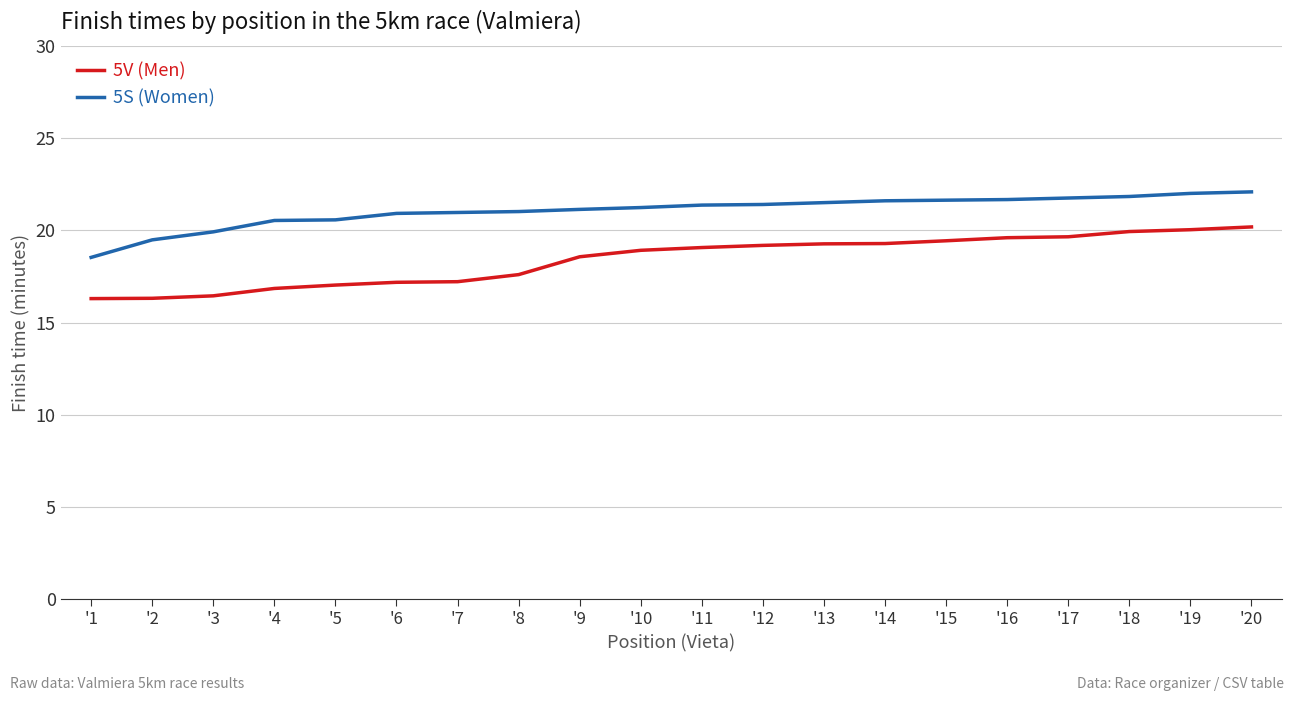

True or false: 5V (Men) and 5S (Women) cross at least once.

False